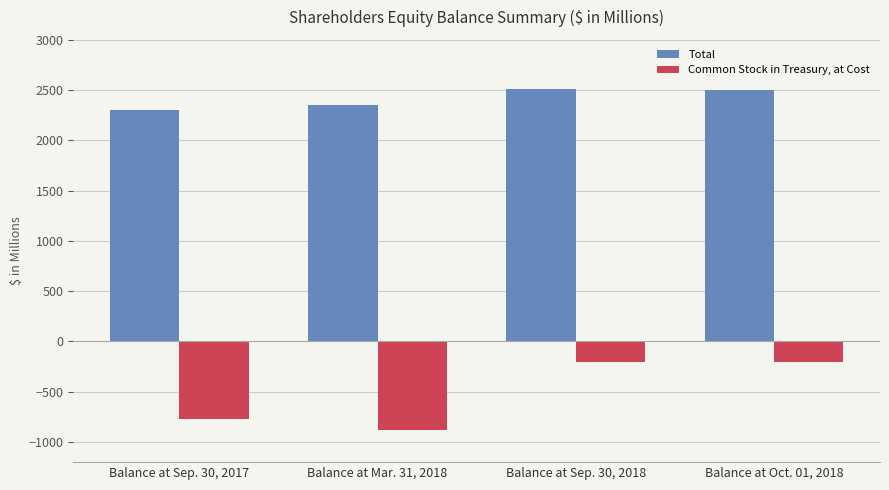

What is the total value across all series at Balance at Oct. 01, 2018?

2294.5